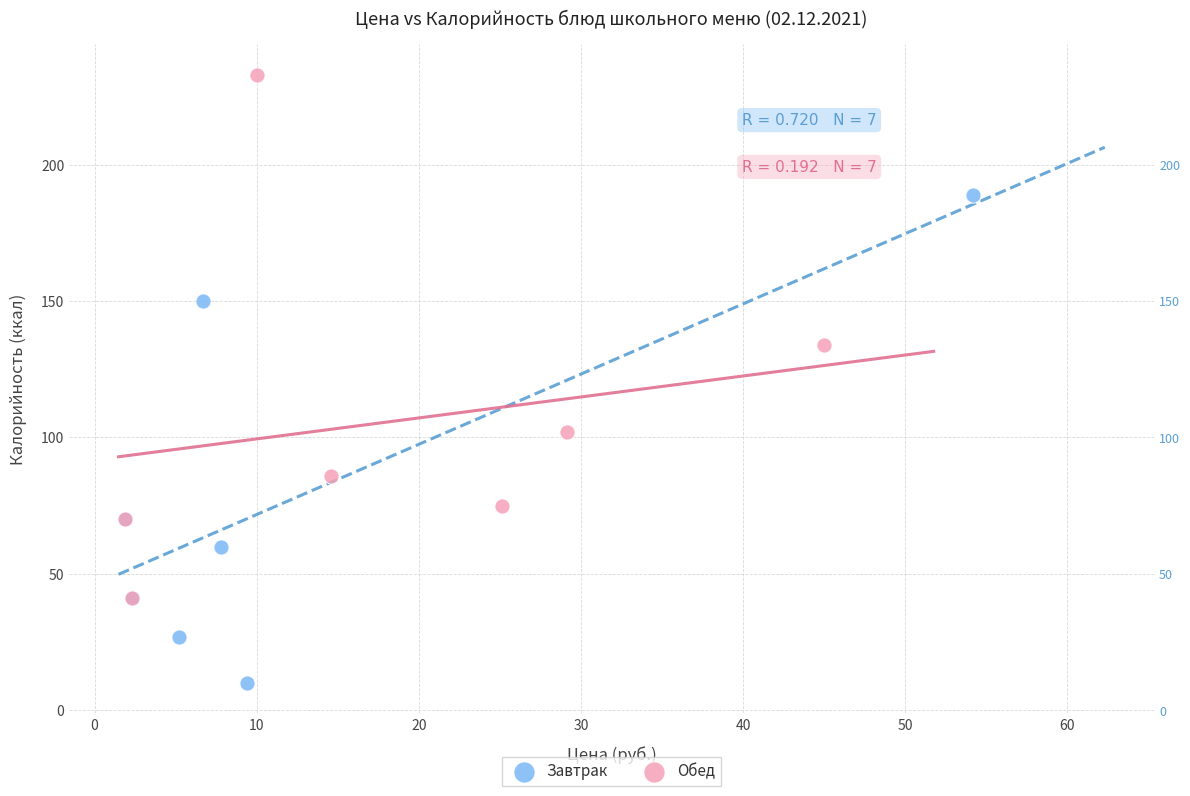

Which series contains the highest Y value?

Обед